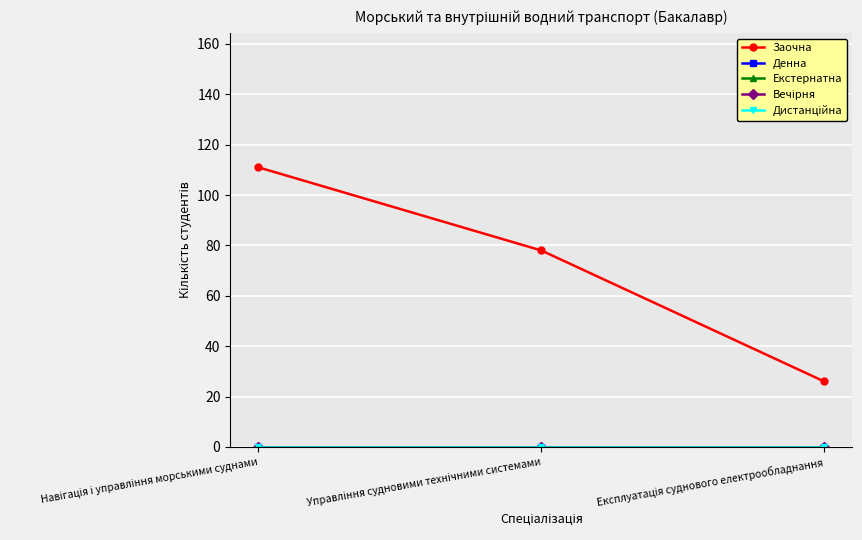

Does the chart have visible grid lines?

Yes